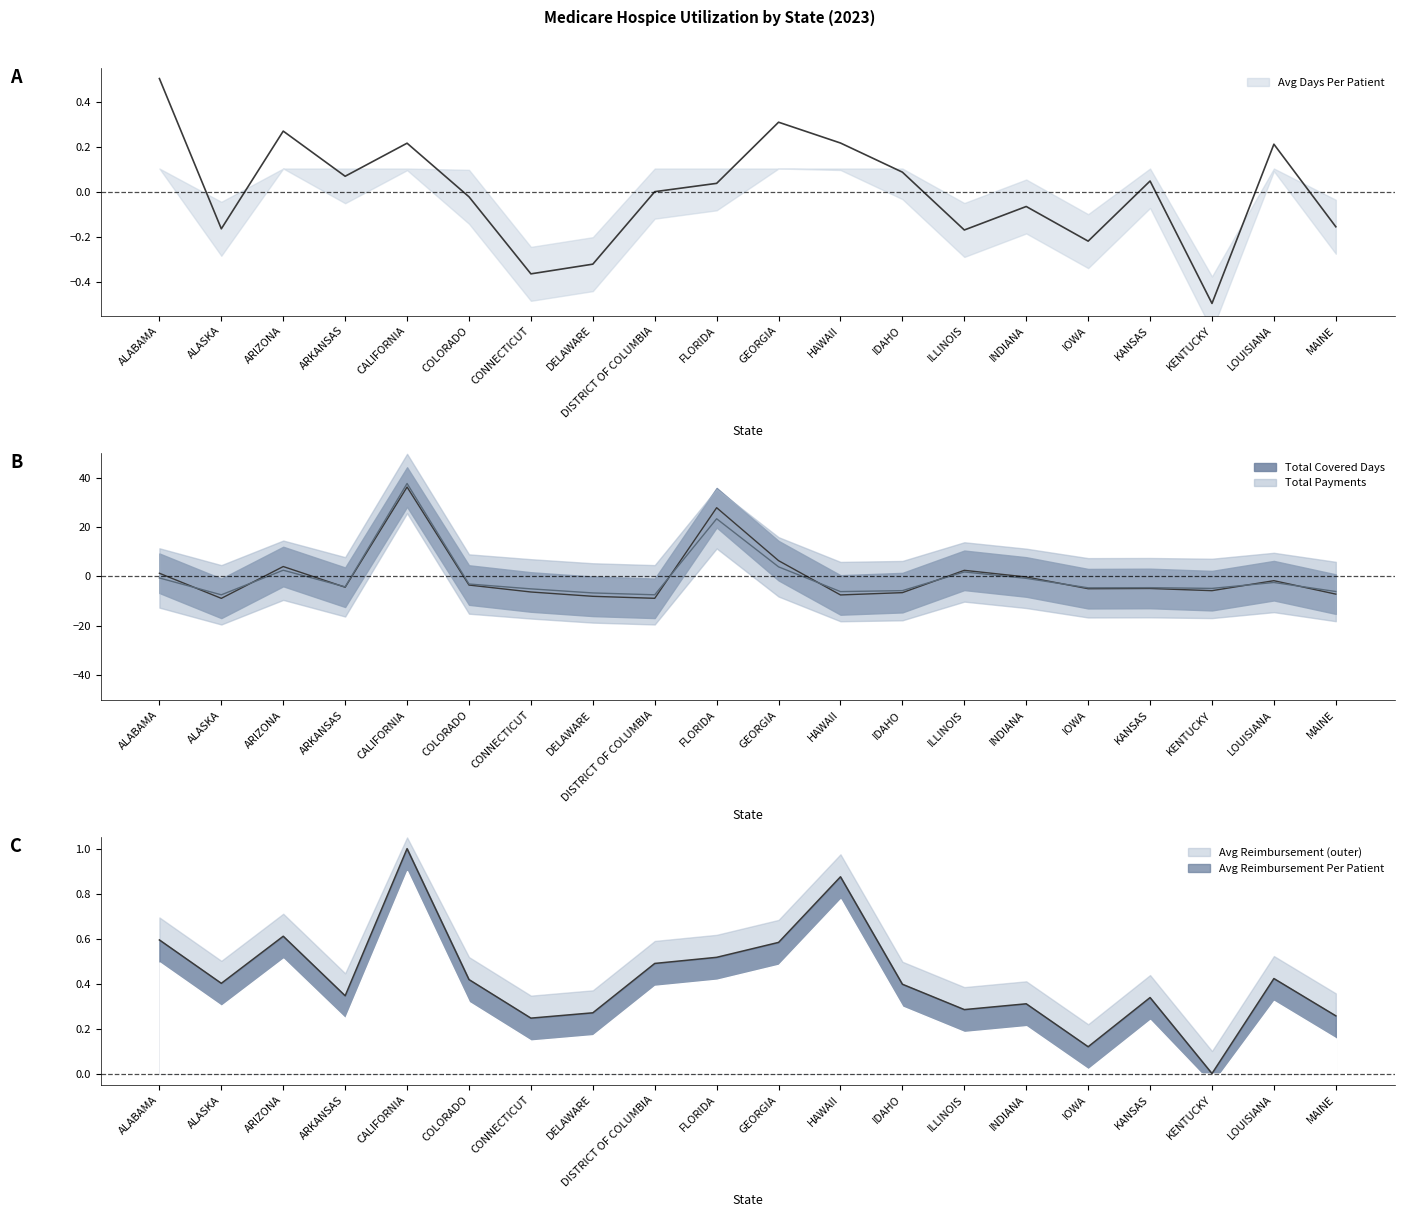

True or false: Total Covered Days (scaled) has more than 2 points higher than both neighbors.

True